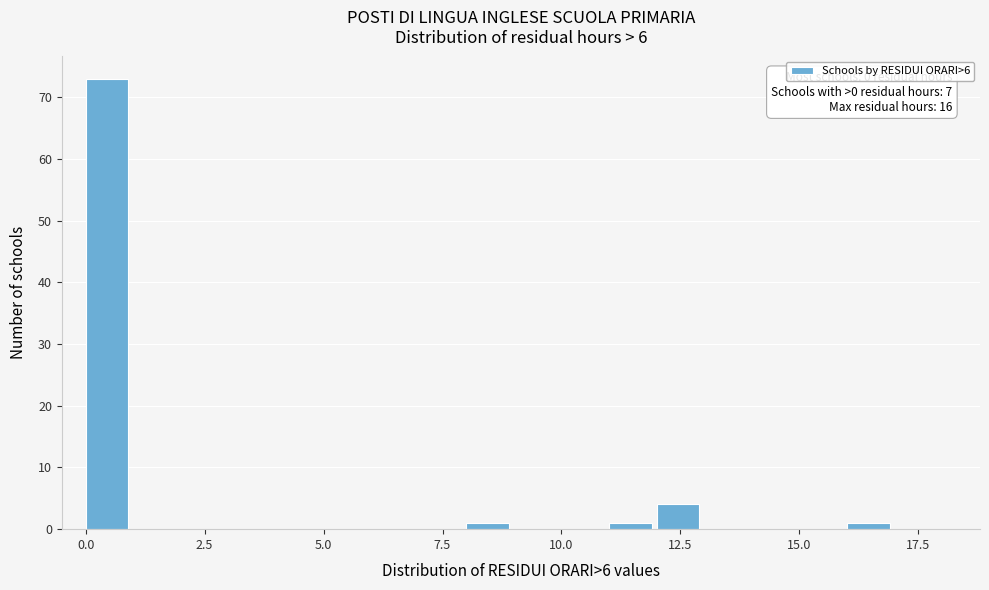

Read against the x-axis, roughly where is the centre of the tallest bar?

0.5